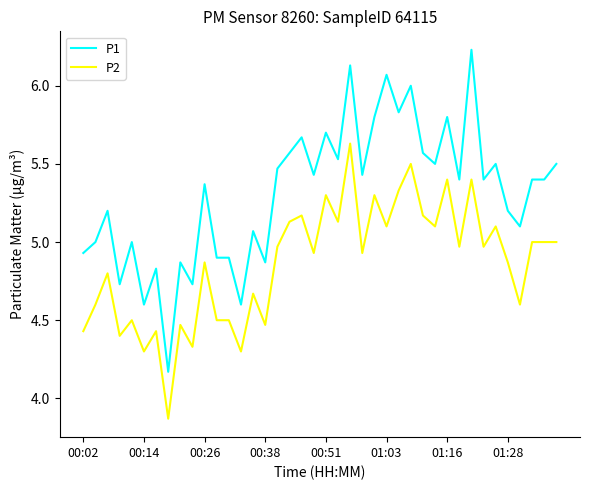

How many categories are shown in the chart?

40